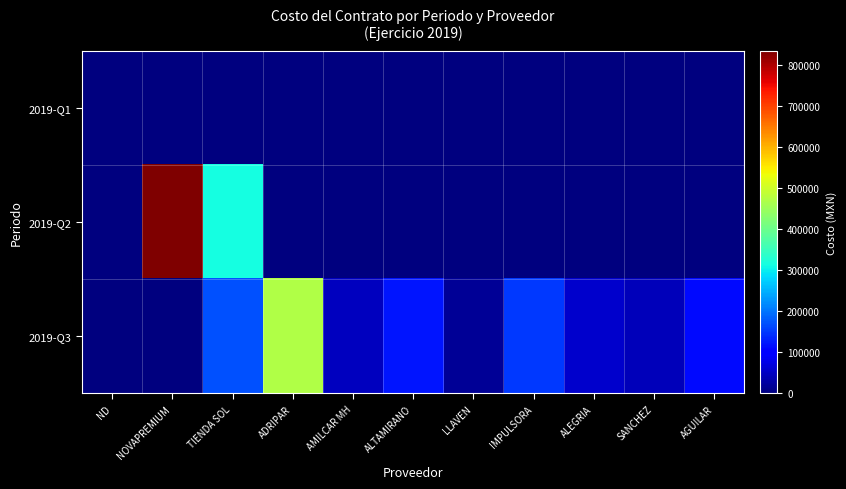

Reading right to left, extract all data points from this chart.

2019-Q1: AGUILAR=0.0	SANCHEZ=0.0	ALEGRIA=0.0	IMPULSORA=0.0	LLAVEN=0.0	ALTAMIRANO=0.0	AMILCAR MH=0.0	ADRIPAR=0.0	TIENDA SOL=0.0	NOVAPREMIUM=0.0	ND=0.0
2019-Q2: AGUILAR=0.0	SANCHEZ=0.0	ALEGRIA=0.0	IMPULSORA=0.0	LLAVEN=0.0	ALTAMIRANO=0.0	AMILCAR MH=0.0	ADRIPAR=0.0	TIENDA SOL=313377.0	NOVAPREMIUM=834235.3	ND=0.0
2019-Q3: AGUILAR=111757.9	SANCHEZ=43198.4	ALEGRIA=57000.0	IMPULSORA=153000.0	LLAVEN=19066.7	ALTAMIRANO=122326.6	AMILCAR MH=48256.0	ADRIPAR=469632.9	TIENDA SOL=172112.6	NOVAPREMIUM=0.0	ND=0.0